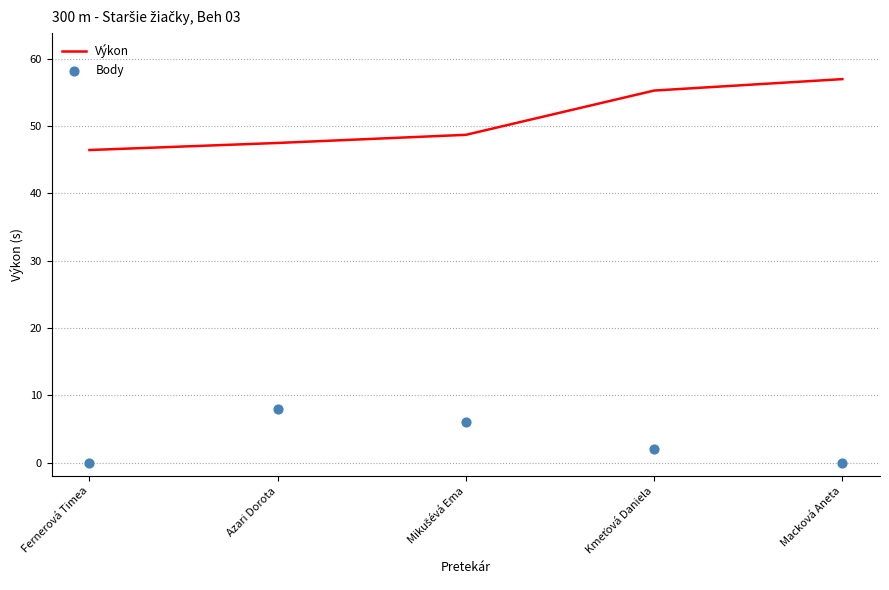

At how many categories does at least one series exceed 33?

5